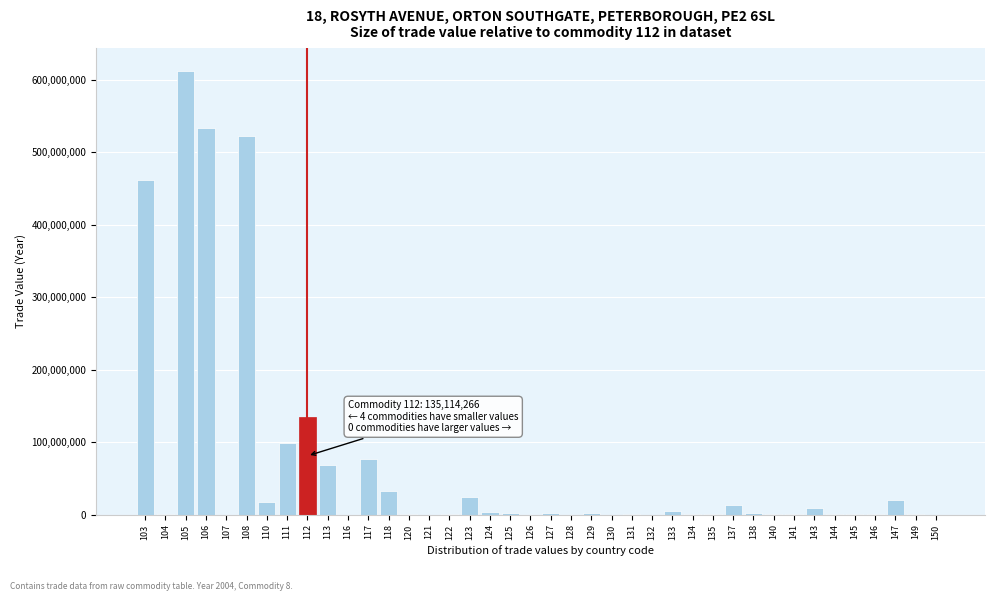

What is the sum of all values?

2647695977